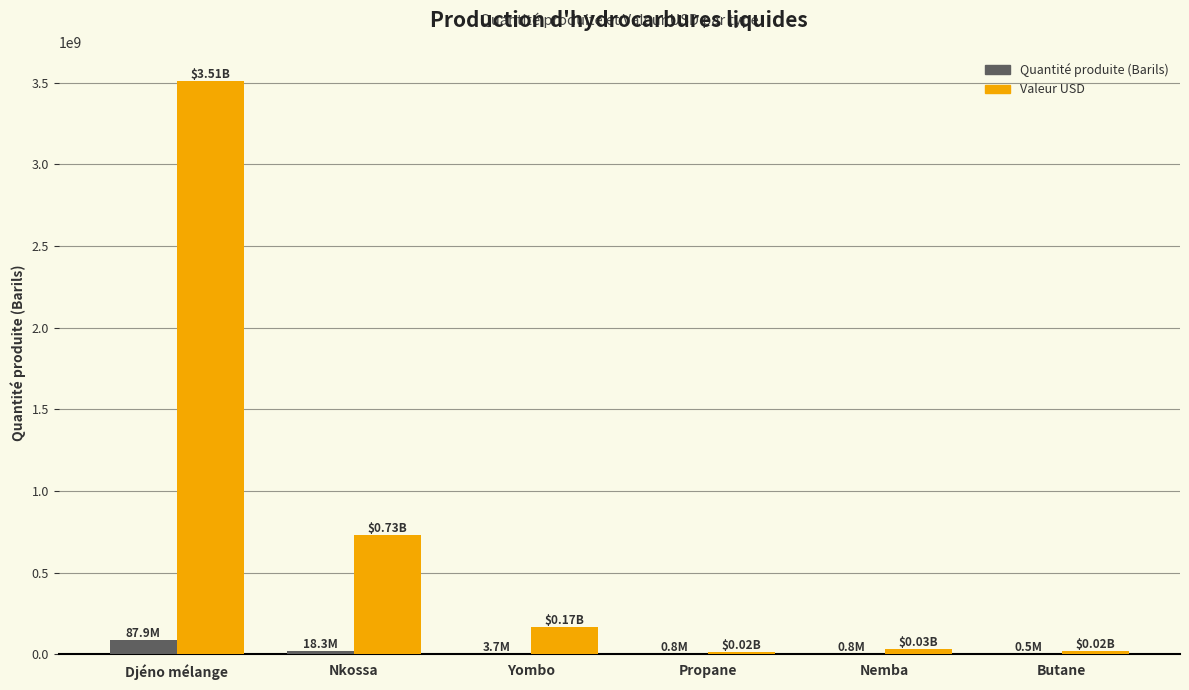

At which label is Valeur USD closest to 1763961977?

Nkossa